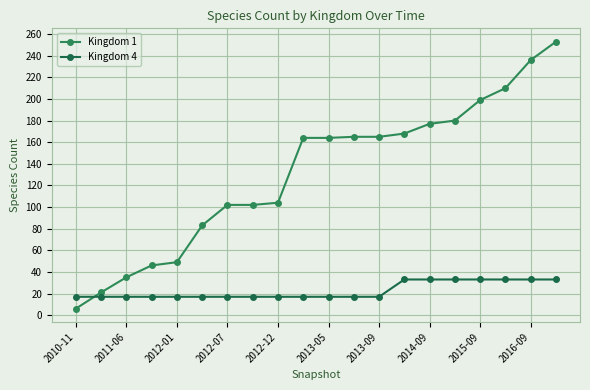

Reading left to right, extract all data points from this chart.

Kingdom 1: 6	21	35	46	49	83	102	102	104	164	164	165	165	168	177	180	199	210	236	253
Kingdom 4: 17	17	17	17	17	17	17	17	17	17	17	17	17	33	33	33	33	33	33	33